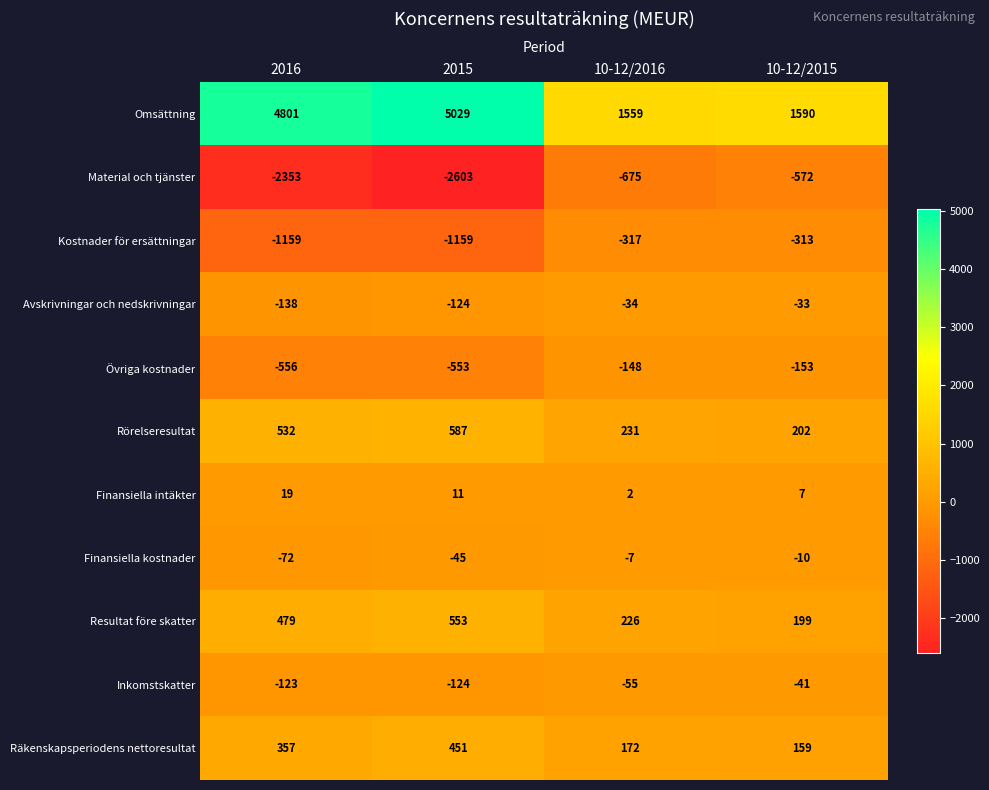

Which label corresponds to the smallest value in the chart?

2015